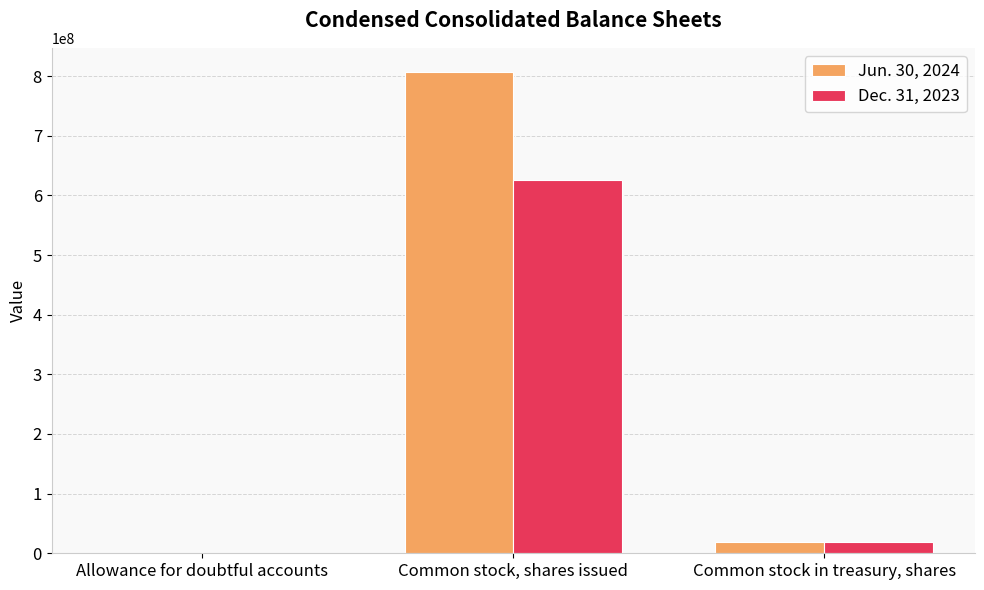

Are the bars grouped side by side (vs. stacked)?

Yes